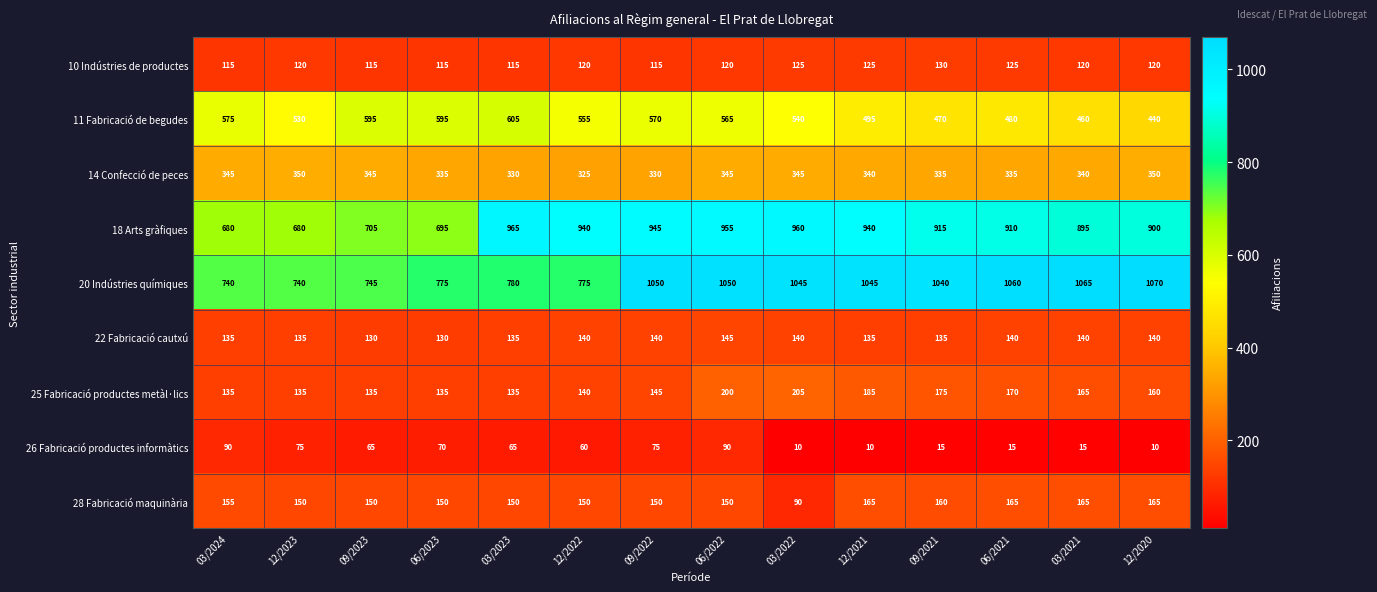

The value of 10 Indústries de productes at 06/2021 is 125. True or false?

True